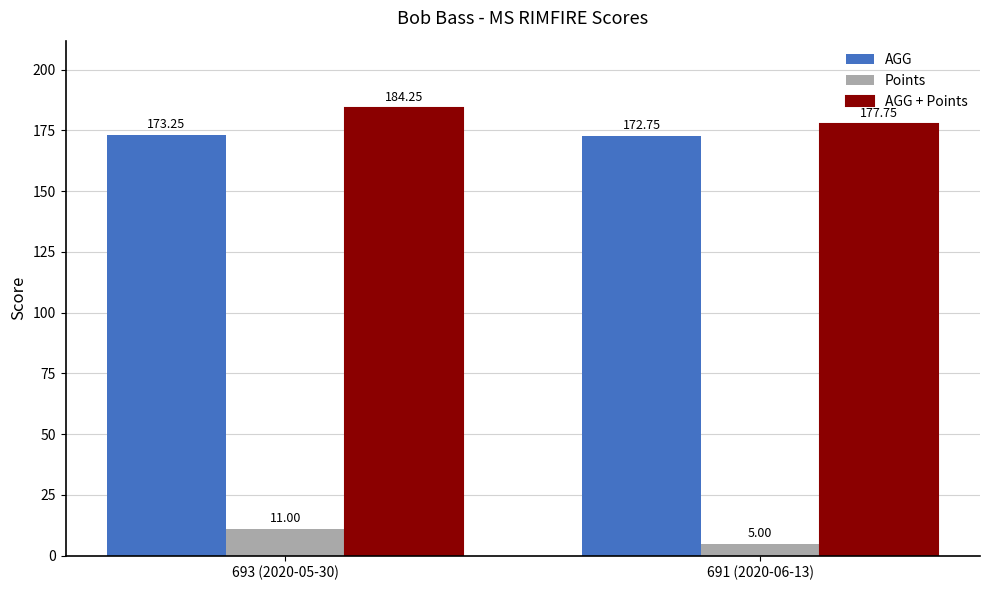

Which series changed the most between 693 (2020-05-30) and 691 (2020-06-13)?

AGG + Points